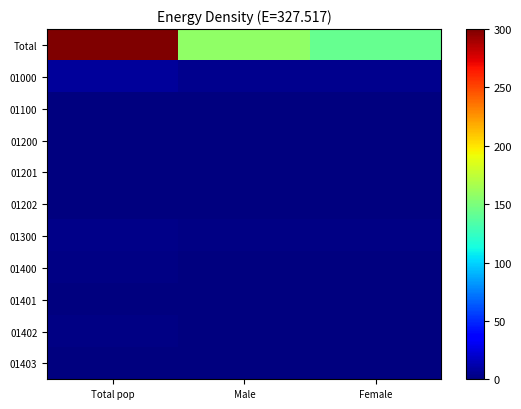

At Total pop, list the series in order from largest to smallest.

Total, 01000, 01300, 01400, 01402, 01200, 01100, 01201, 01401, 01403, 01202